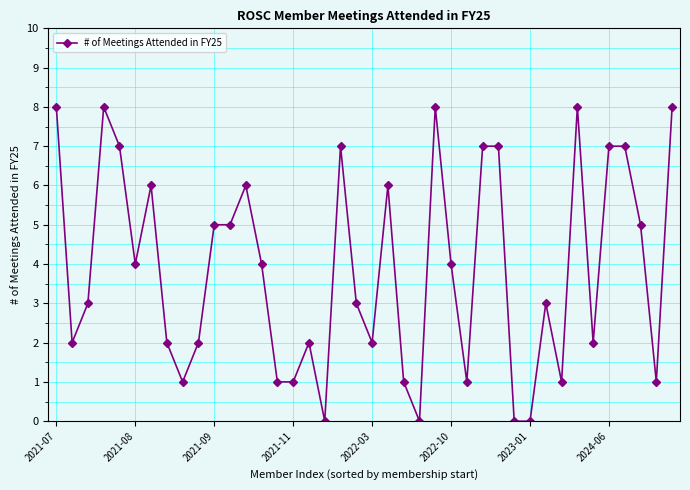

What is the difference between the second highest and minimum values?

8